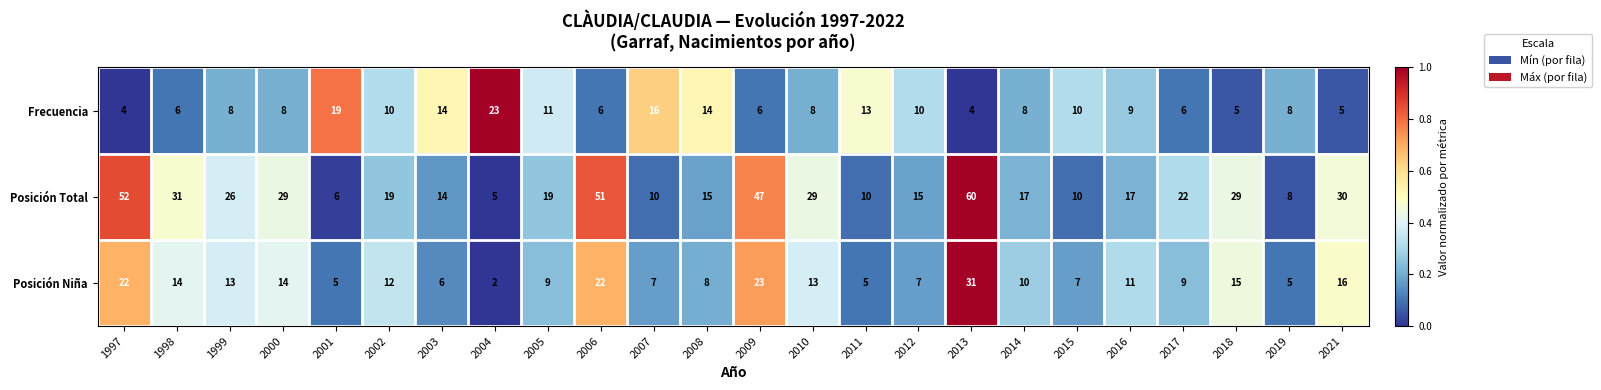

What is the maximum value shown in the chart?

60